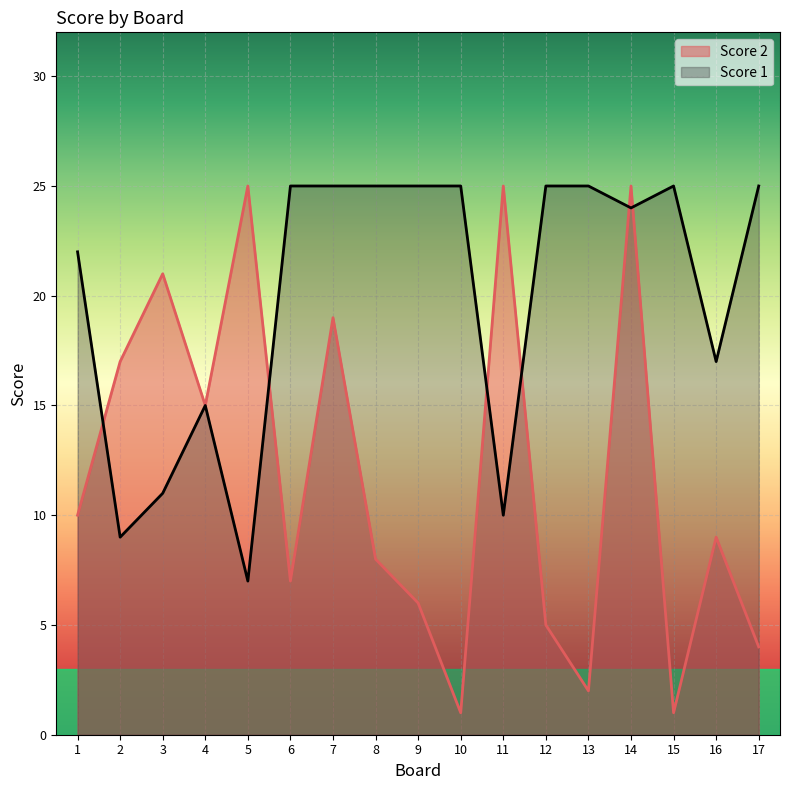

Which series changed the most between 10 and 13?

Score 2